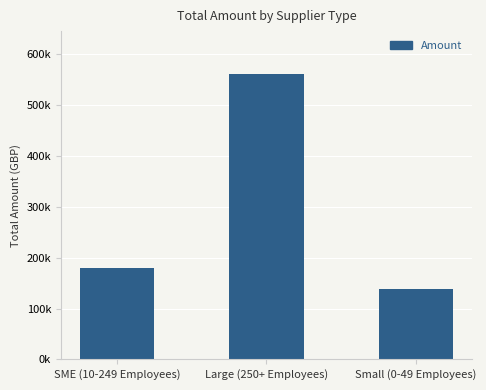

Are the bars horizontal?

No